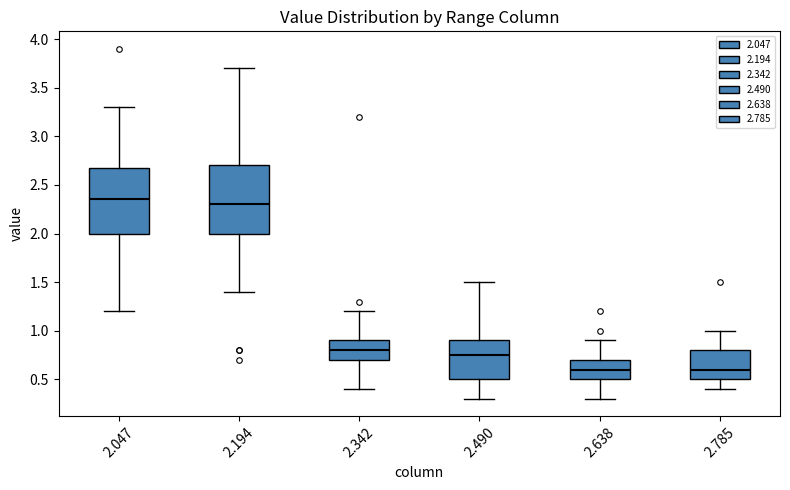

Reading left to right, transcribe this box plot: for each box, give where its median line is, the range the box spans, and where its two whiskers end, as read against the y-axis. The values are not printed on the chart, so give them approximately, as read against the axis.

2.047: median 2.35, box 2.00 to 2.70, whiskers 1.20 to 3.30
2.194: median 2.30, box 2.00 to 2.70, whiskers 1.40 to 3.70
2.342: median 0.80, box 0.70 to 0.90, whiskers 0.40 to 1.20
2.490: median 0.75, box 0.50 to 0.90, whiskers 0.30 to 1.50
2.638: median 0.60, box 0.50 to 0.70, whiskers 0.30 to 0.90
2.785: median 0.60, box 0.50 to 0.80, whiskers 0.40 to 1.00